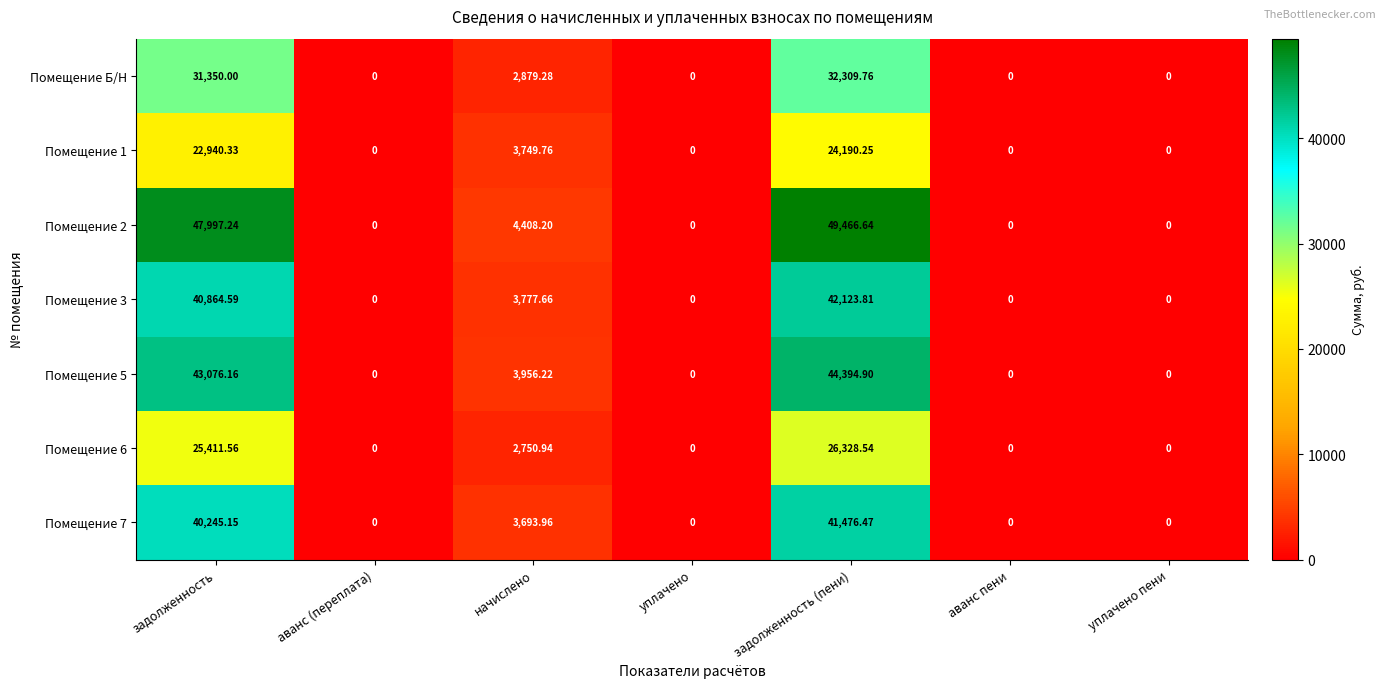

Which category has the highest value in the Помещение 3 series?

задолженность (пени)